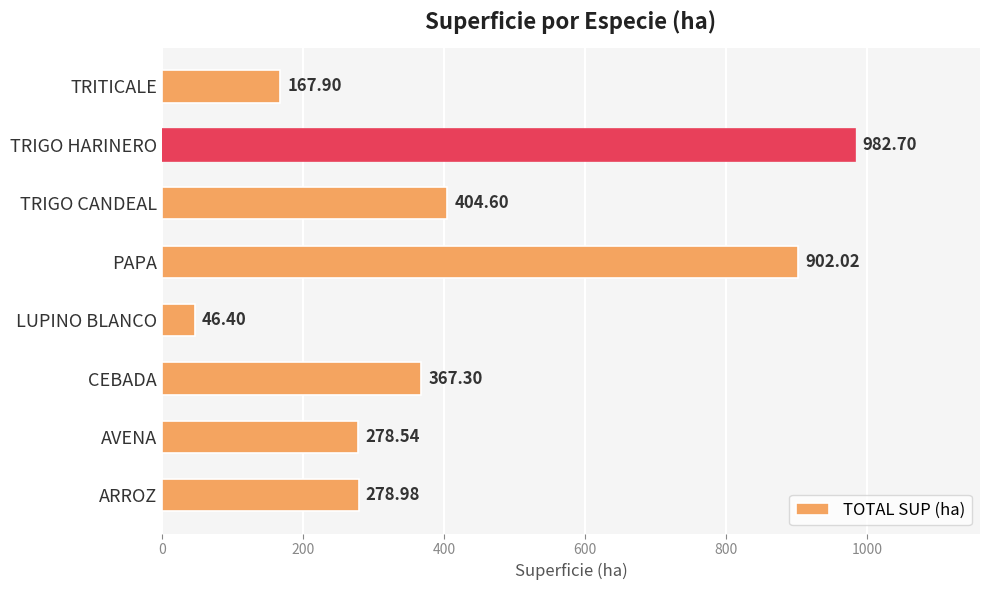

What is the maximum value shown in the chart?

982.7